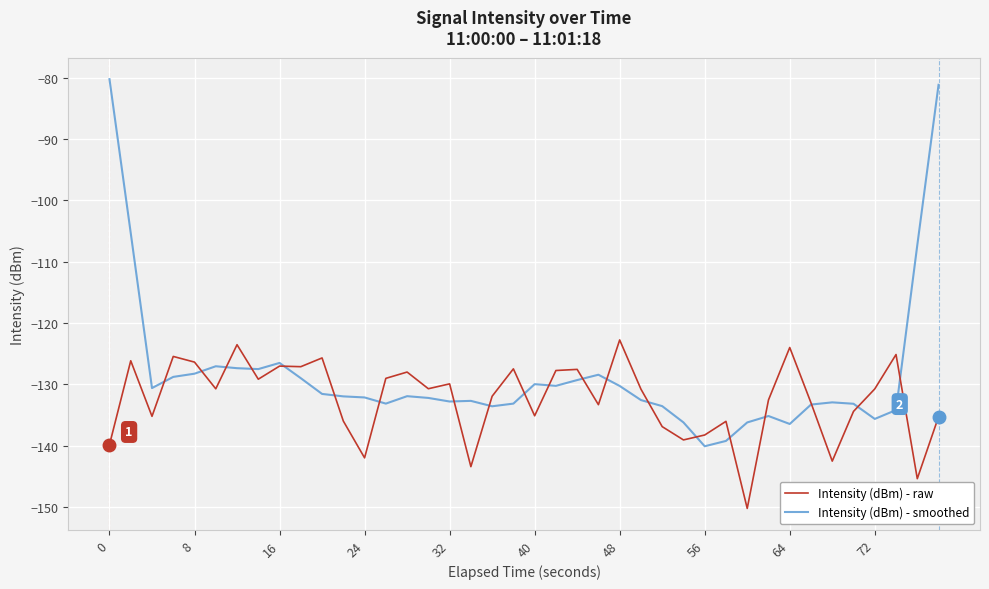

Which series has the largest total across all categories?

Intensity (dBm) - smoothed